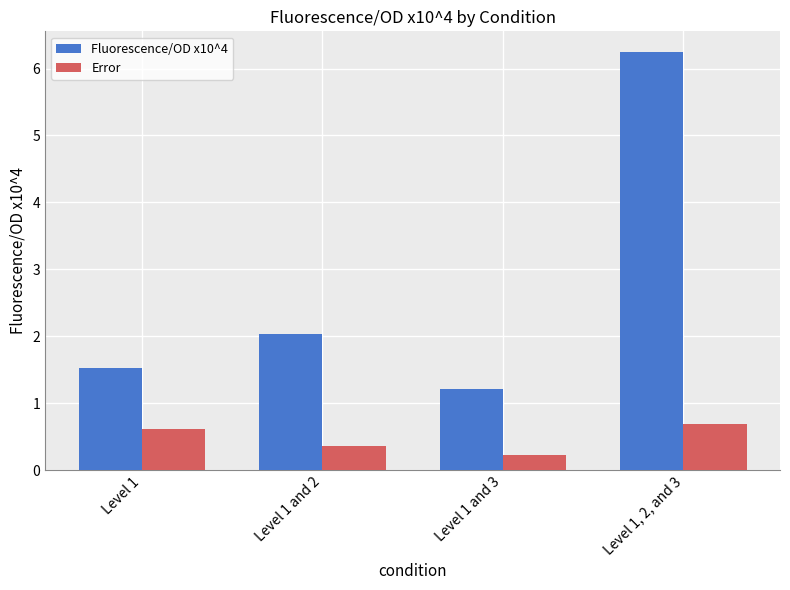

What is the difference between the Fluorescence/OD x10^4 values at Level 1 and 3 and Level 1?

0.3